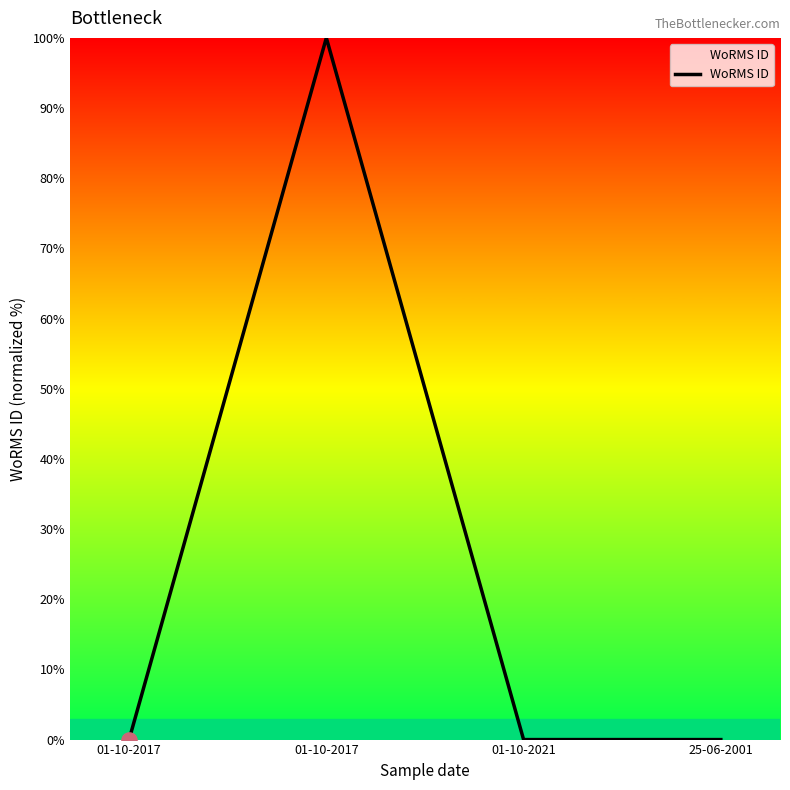

Between 25-06-2001 and 01-10-2017, which is larger?

25-06-2001